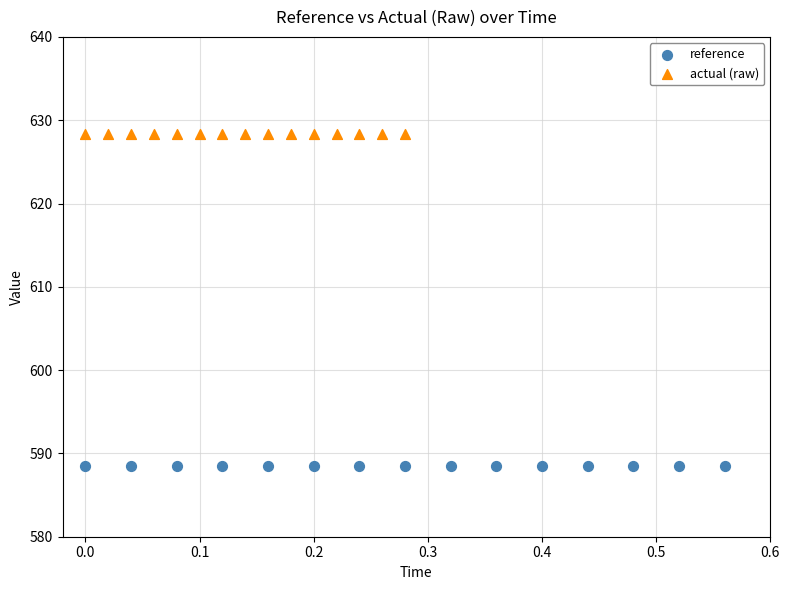

Which series contains the lowest Y value?

reference